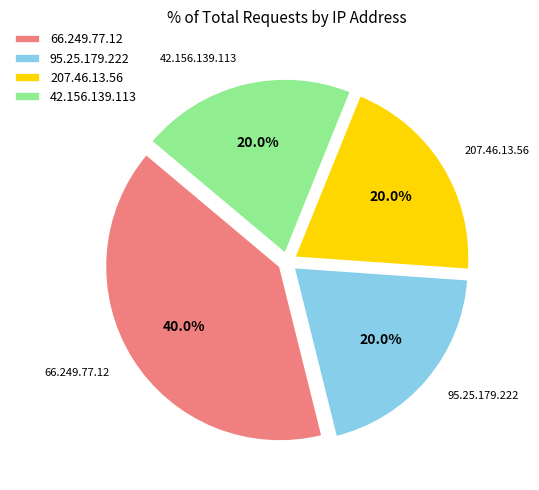

Is 66.249.77.12 the majority of the pie?

No